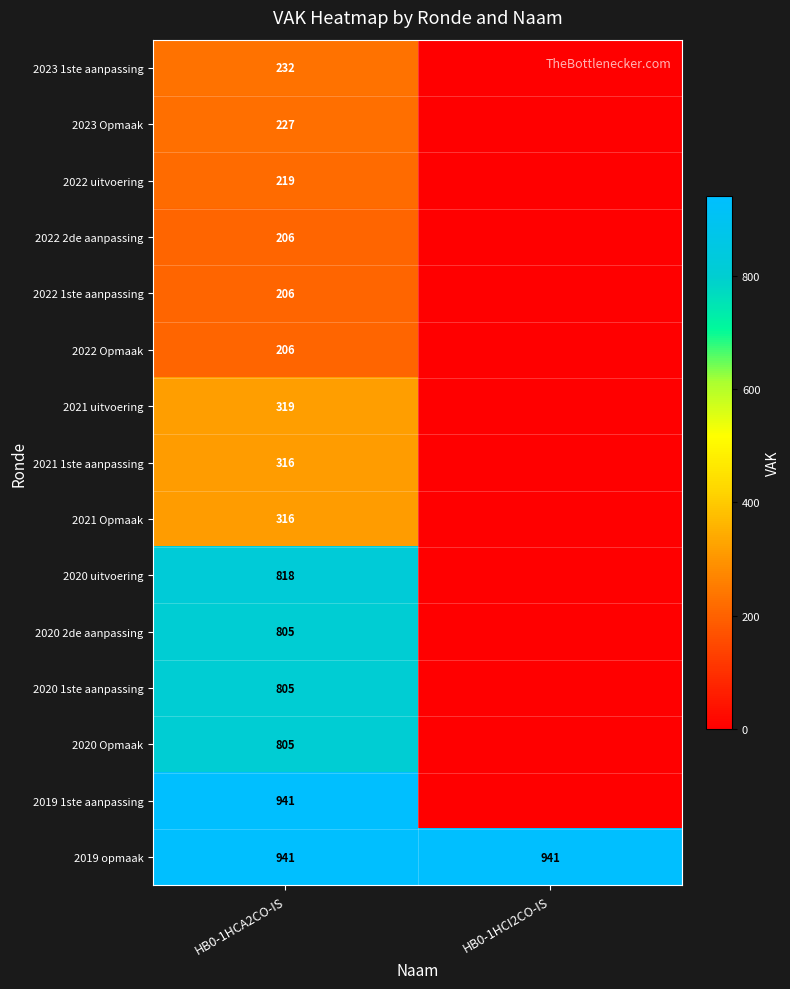

What is the spread (max minus min) of values at HB0-1HCA2CO-IS?

735